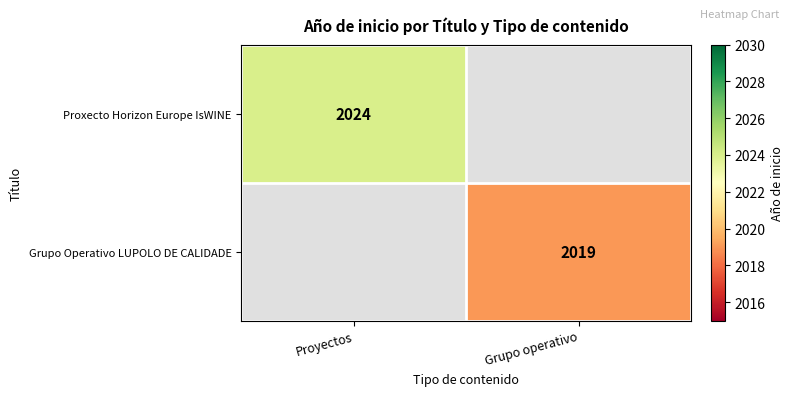

Is the value of Proxecto Horizon Europe IsWINE at Proyectos greater than the value of Grupo Operativo LUPOLO DE CALIDADE at Grupo operativo?

Yes